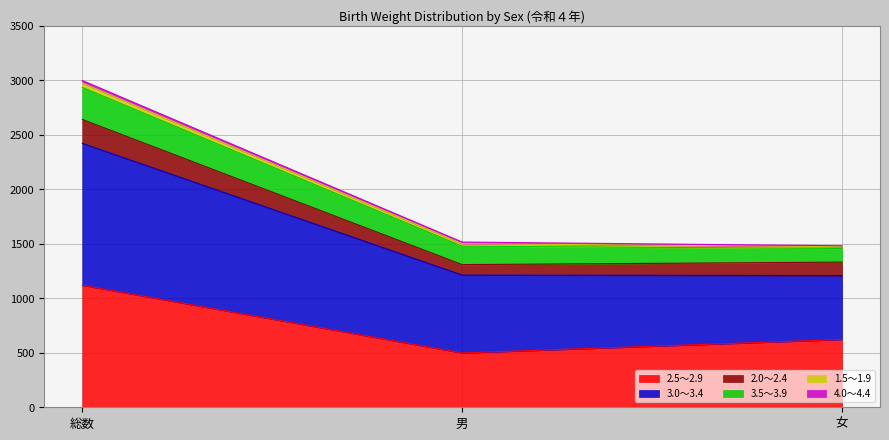

How many categories are shown in the chart?

3